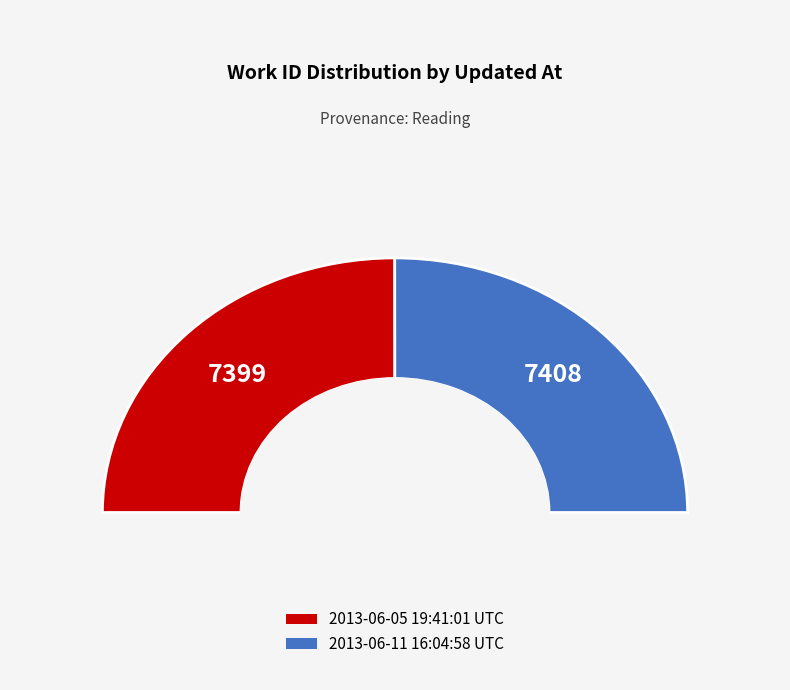

Between 2013-06-05 19:41:01 UTC and 2013-06-11 16:04:58 UTC, which is larger?

2013-06-11 16:04:58 UTC